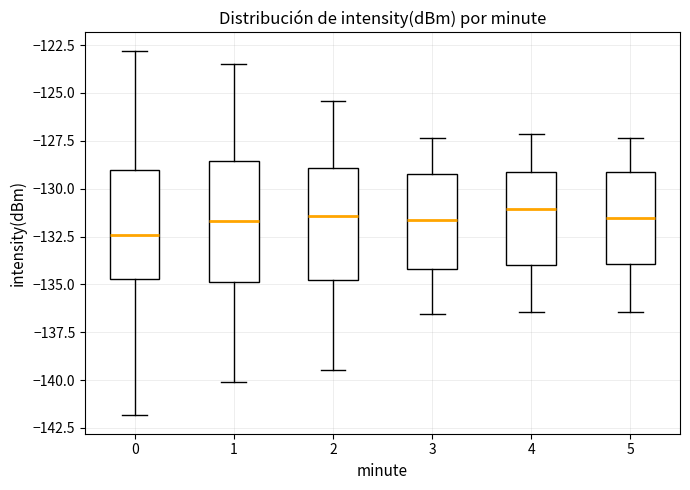

Where is the lower edge of the box at x = 1 on the y-axis? The values are not printed on the chart, so give them approximately, as read against the axis.

-135.0